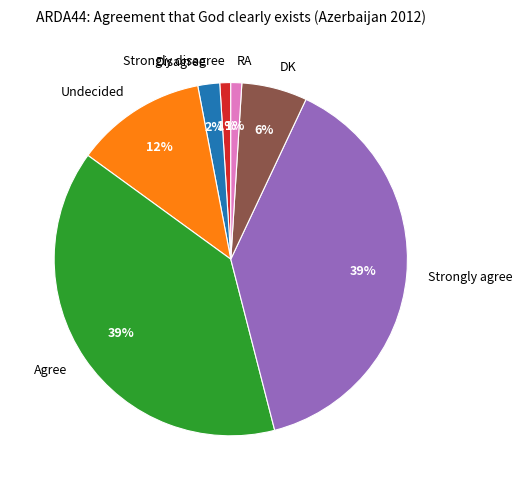

Do Disagree and RA together represent more than half of the pie?

No